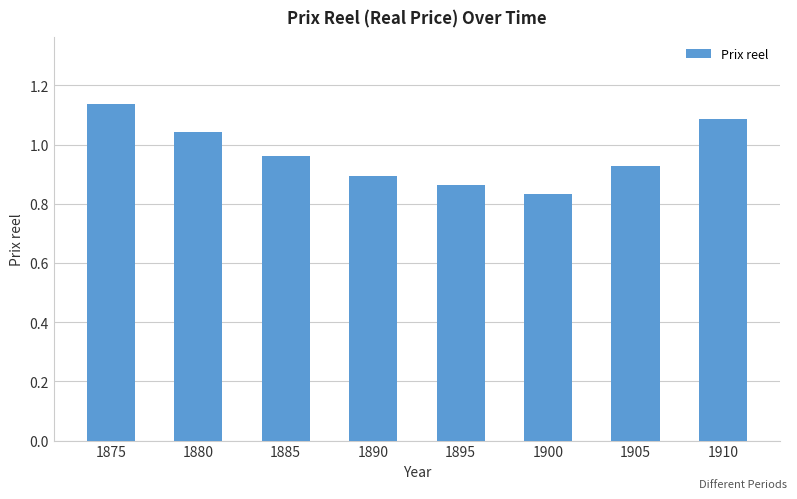

Rank the categories by value from lowest to highest.

1900, 1895, 1890, 1905, 1885, 1880, 1910, 1875